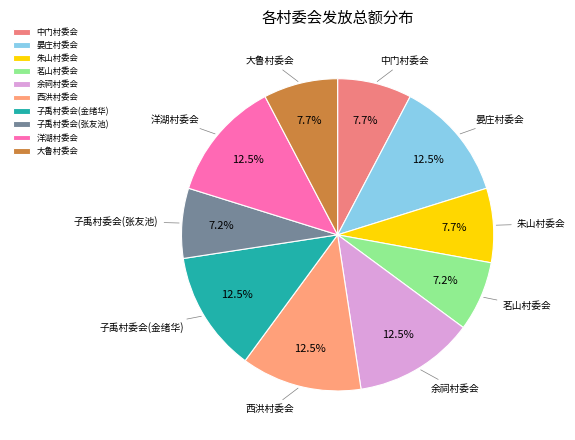

Is 洋湖村委会 the majority of the pie?

No